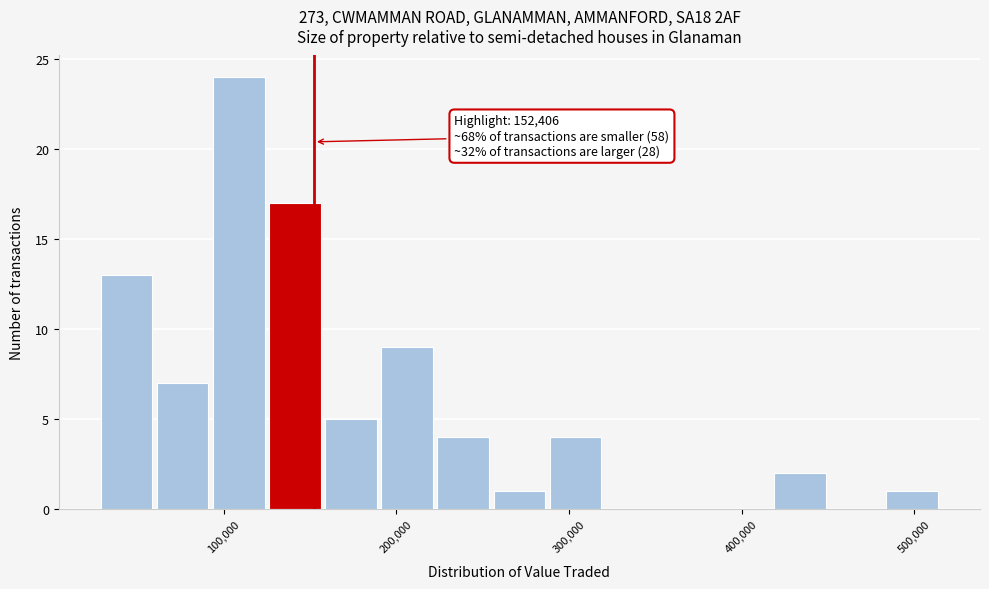

Read against the x-axis, roughly where is the centre of the tallest bar?

110000